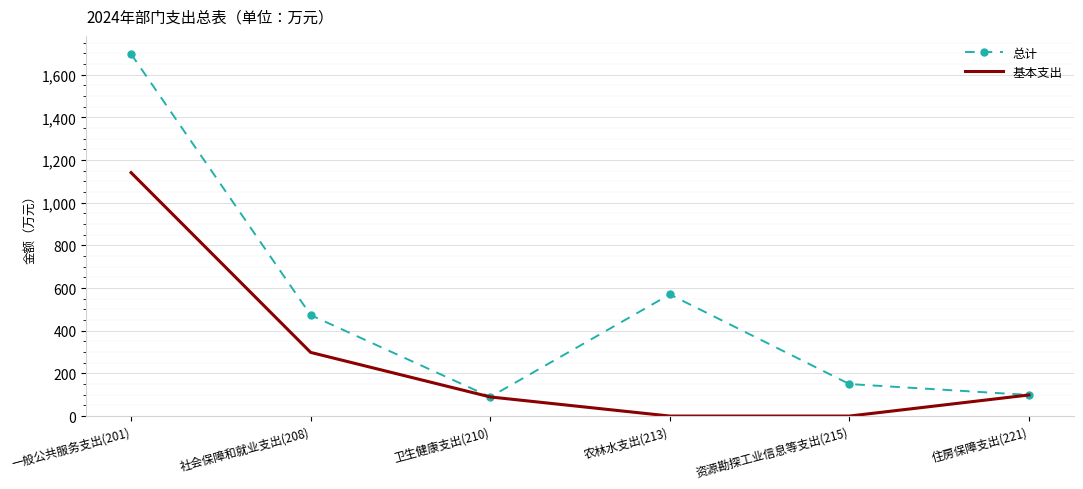

Which category has the highest value across all series?

一般公共服务支出(201)